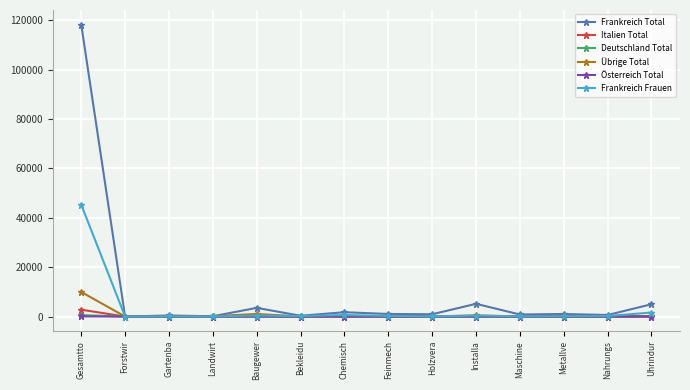

True or false: Deutschland Total has more than 0 points higher than both neighbors.

True